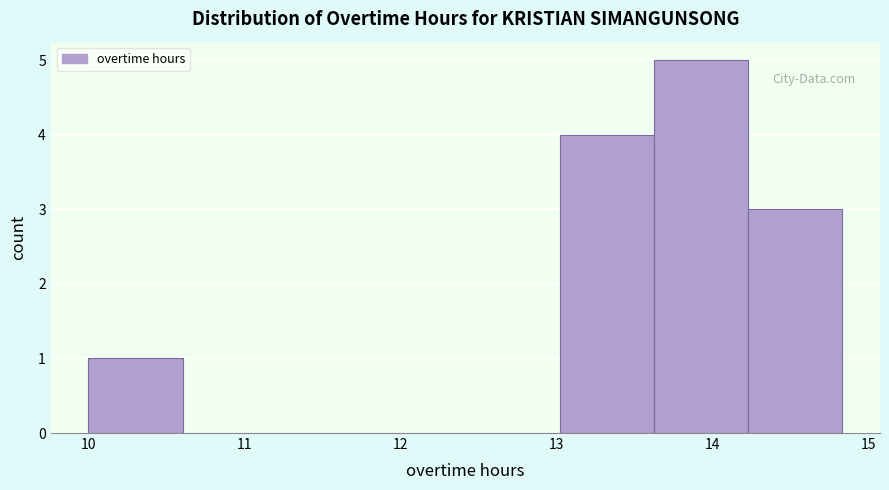

Reading left to right, list every bar in this chart as the range it spans on the x-axis followed by its height. Neither the bar edges nor the heights are printed on the chart, so give them approximately, as read against the axes.

10.0 to 10.6: 1
10.6 to 11.2: 0
11.2 to 11.8: 0
11.8 to 12.4: 0
12.4 to 13.0: 0
13.0 to 13.6: 4
13.6 to 14.2: 5
14.2 to 14.8: 3